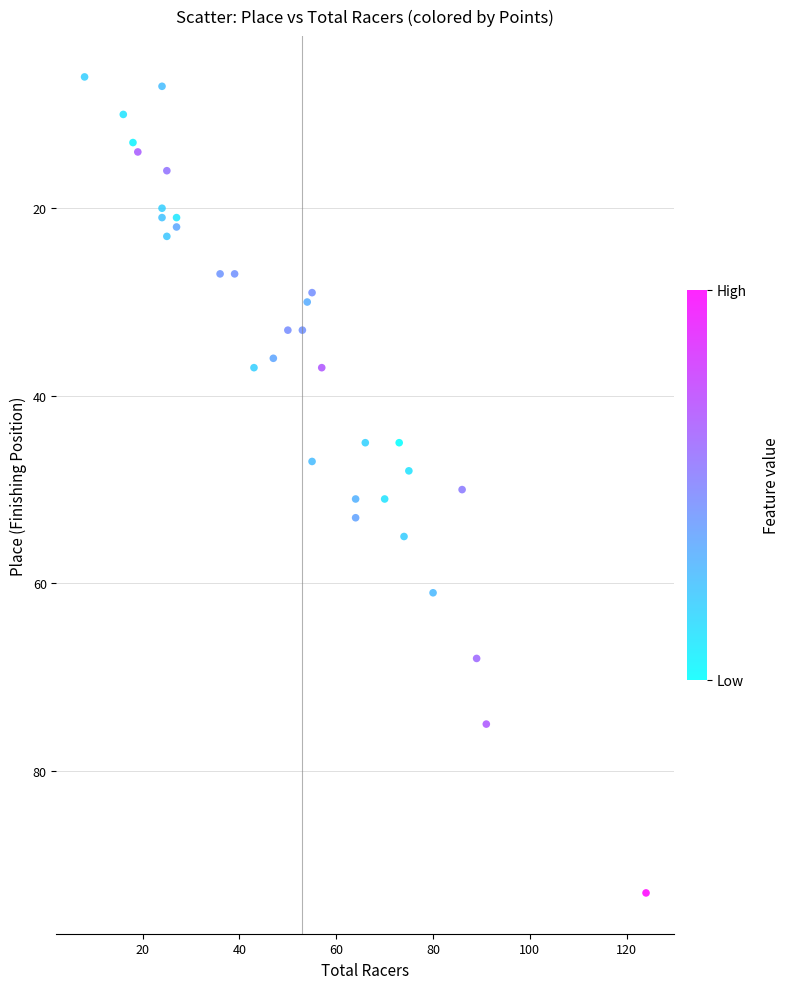

What is the range of X values (max minus min)?

116